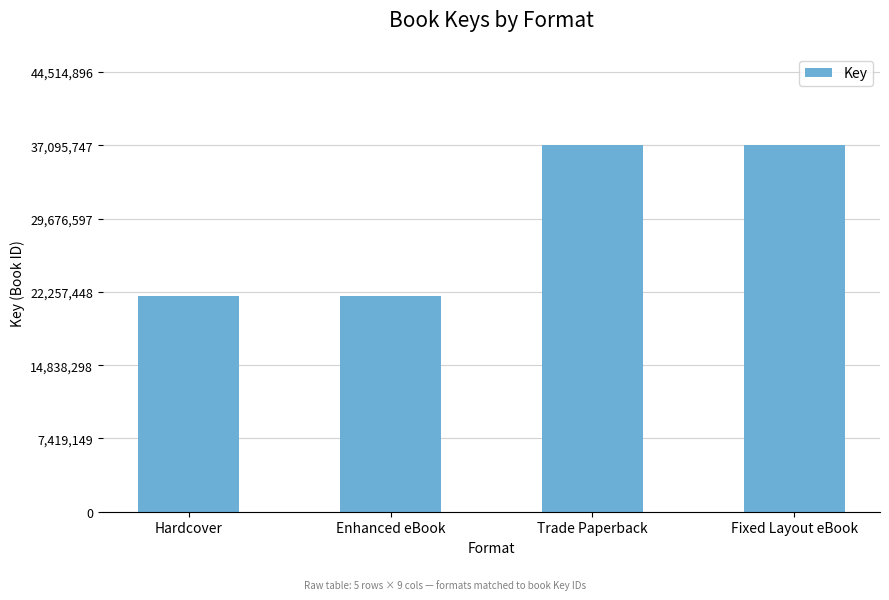

How many bars are there in total?

4